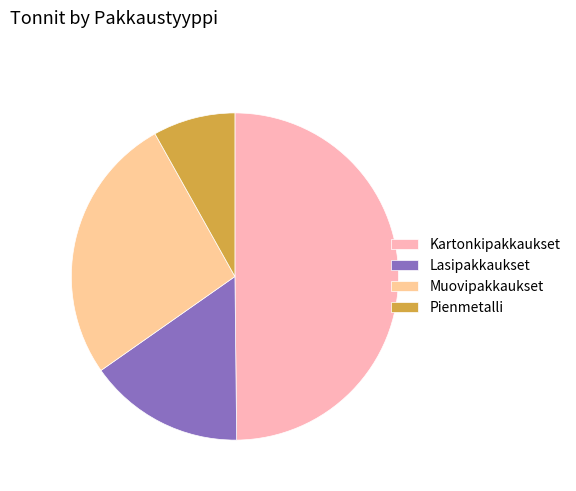

What is the smallest slice in the pie chart?

Pienmetalli